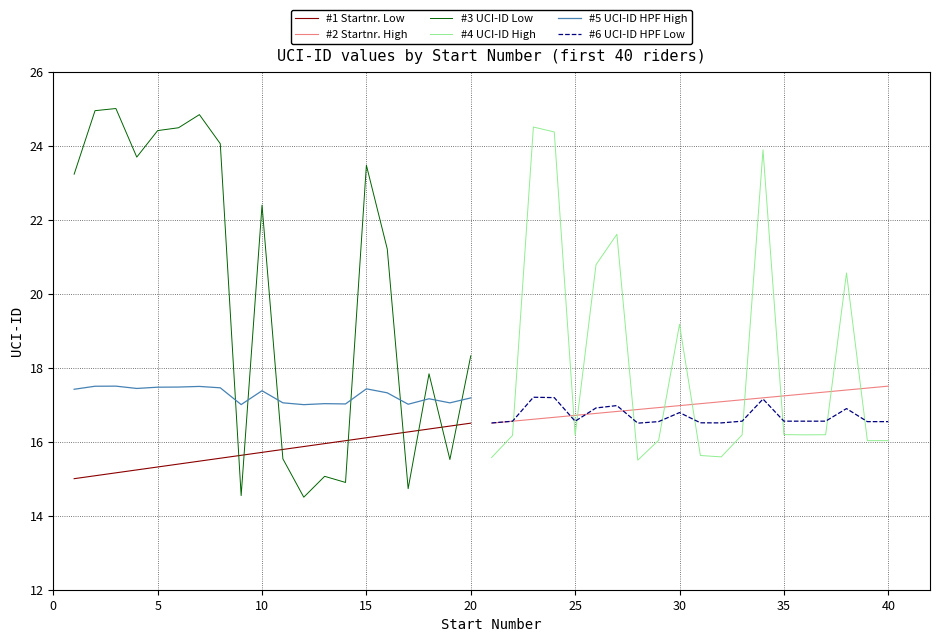

Rank the series by their maximum value, from highest to lowest.

#3 UCI-ID Low, #4 UCI-ID High, #2 Startnr. High, #5 UCI-ID HPF High, #6 UCI-ID HPF Low, #1 Startnr. Low